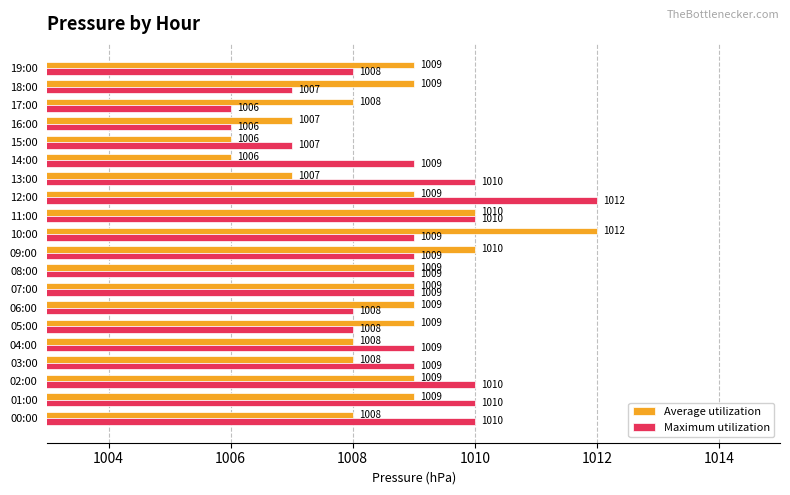

Is it true that Maximum utilization equals 1008 at 05:00?

True